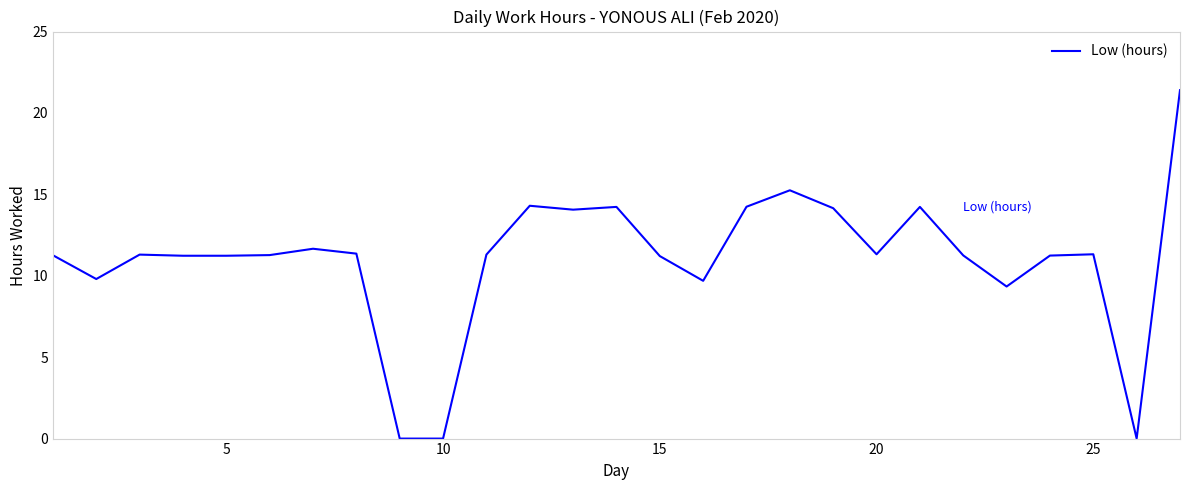

What is the difference between the maximum and minimum values?

21.4